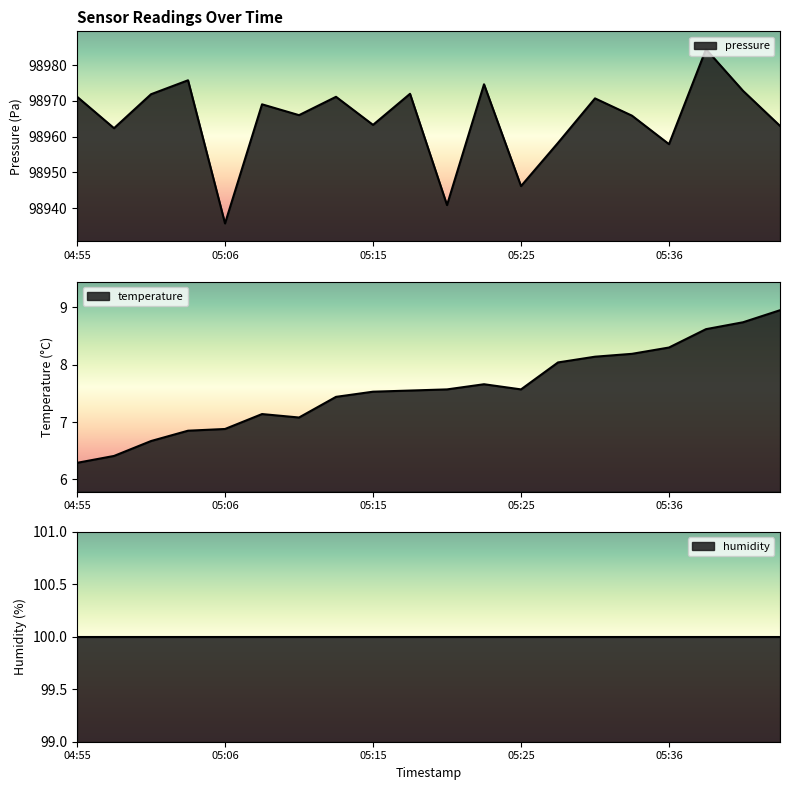

Where is the first local maximum for pressure?

05:03